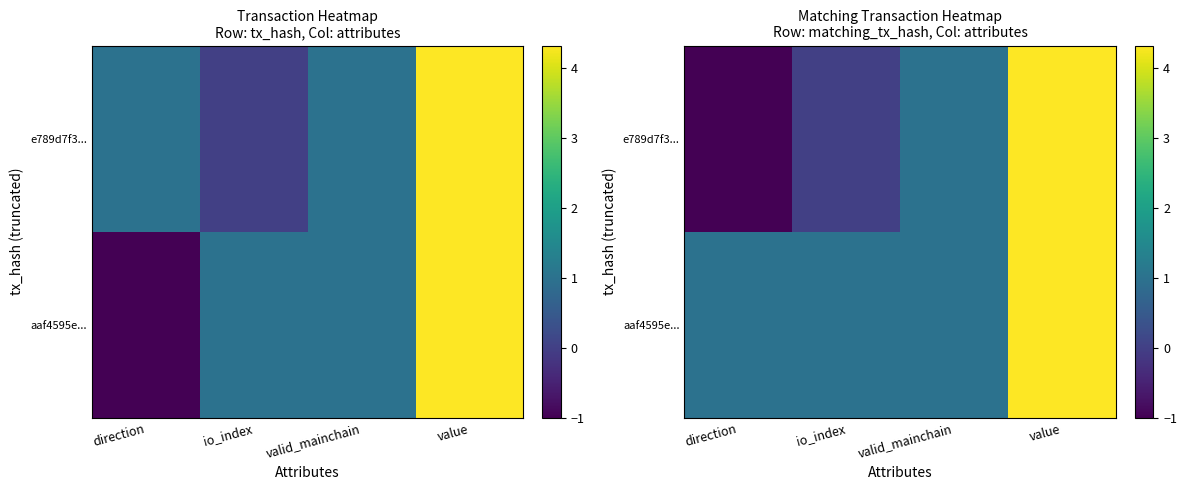

What is the smallest value displayed?

-1.0